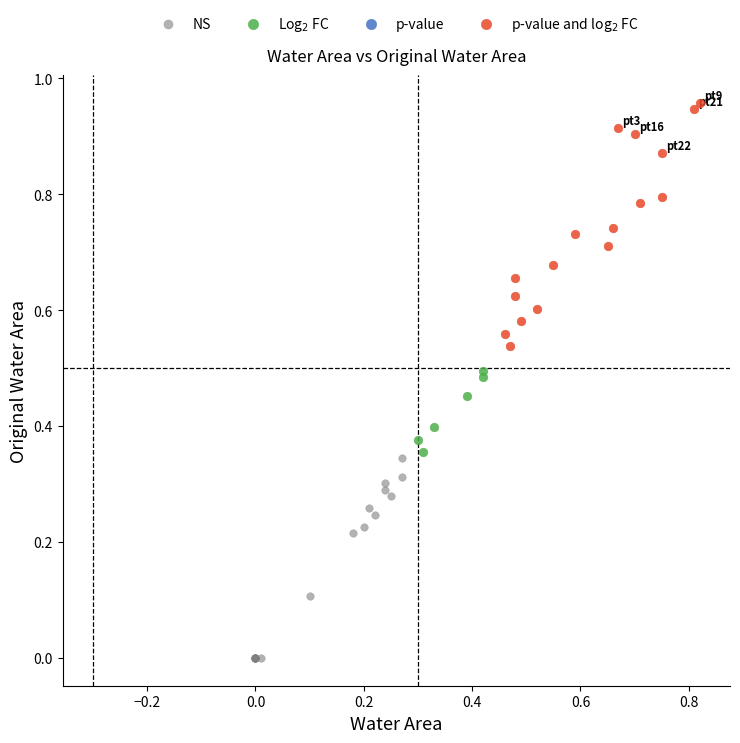

Which series contains the lowest Y value?

NS